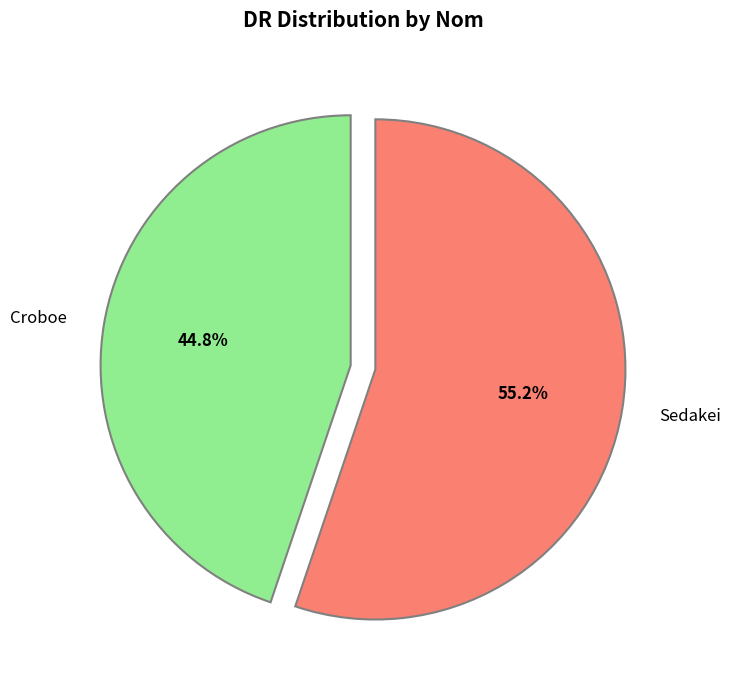

What is the smallest slice in the pie chart?

Croboe